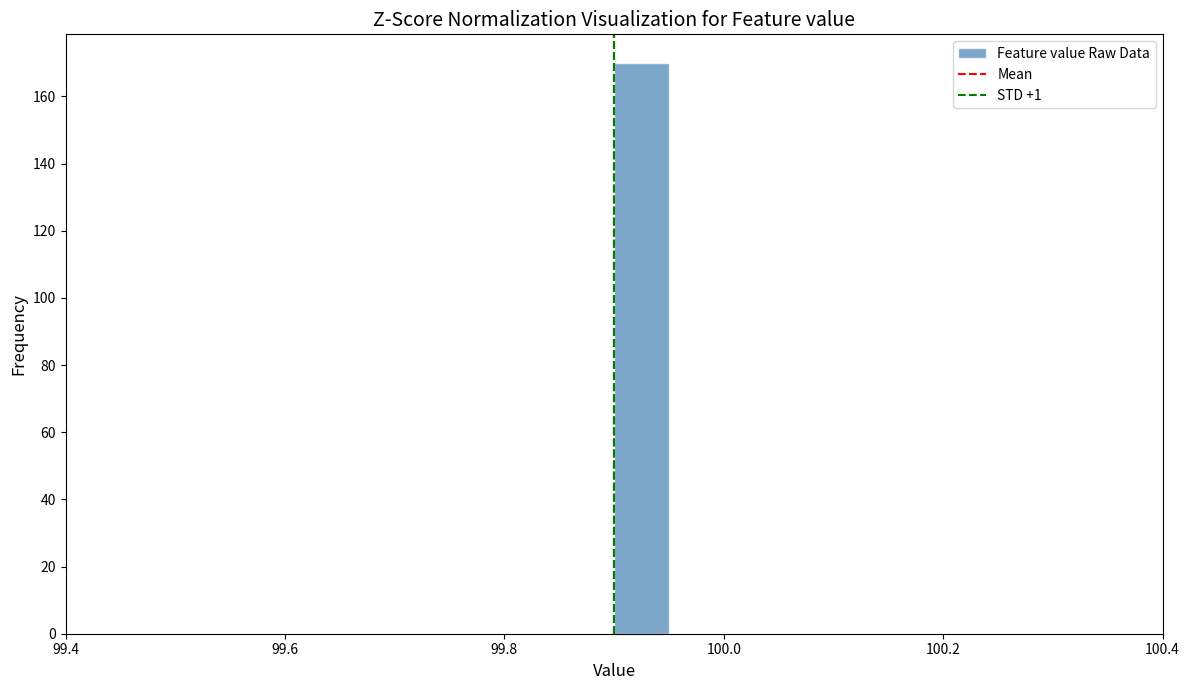

Around what value on the x-axis is the tallest bar? Give the approximate position of its centre, as read against the axis.

99.92